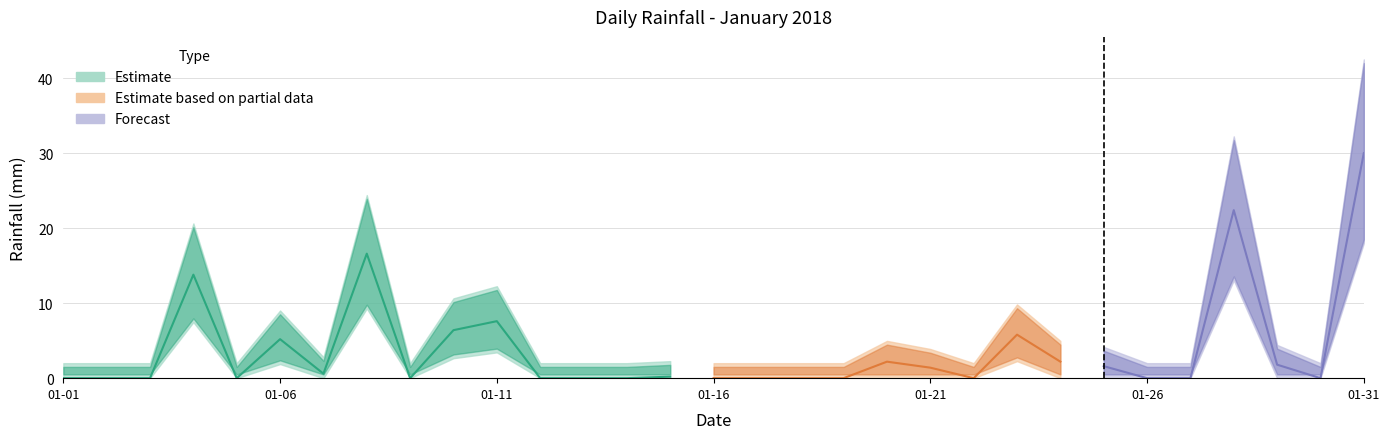

Reading right to left, list all the values displayed in this chart.

30.0	0.0	1.8	22.4	0.0	0.0	1.6	2.2	5.8	0.0	1.4	2.2	0.0	0.0	0.0	0.0	0.2	0.0	0.0	0.0	7.6	6.4	0.0	16.6	0.6	5.2	0.0	13.8	0.0	0.0	0.0